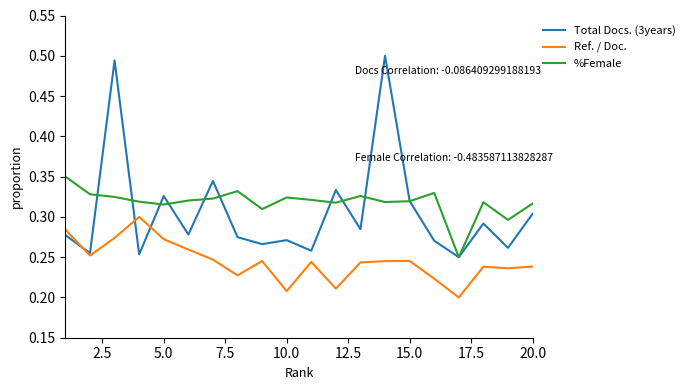

Which series has the largest range (max minus min)?

Total Docs. (3years)